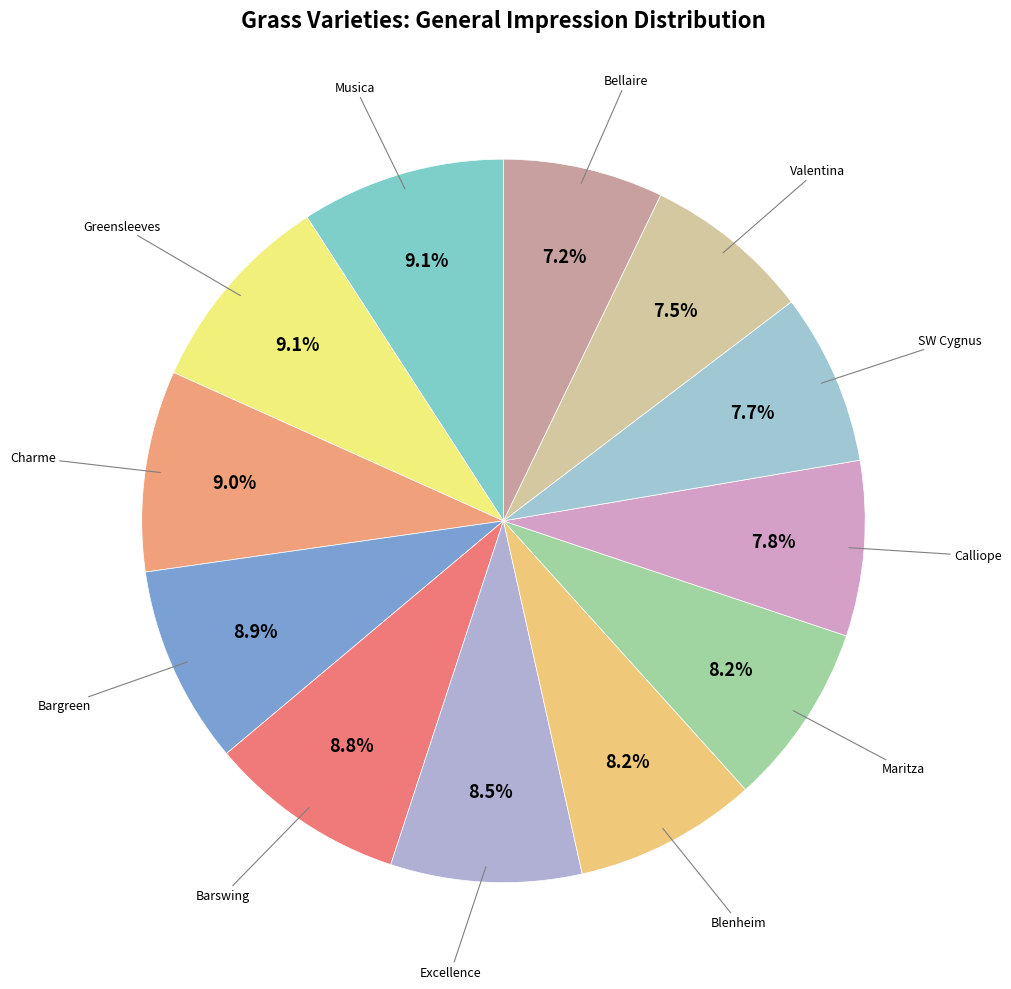

How many segments does this pie chart have?

12